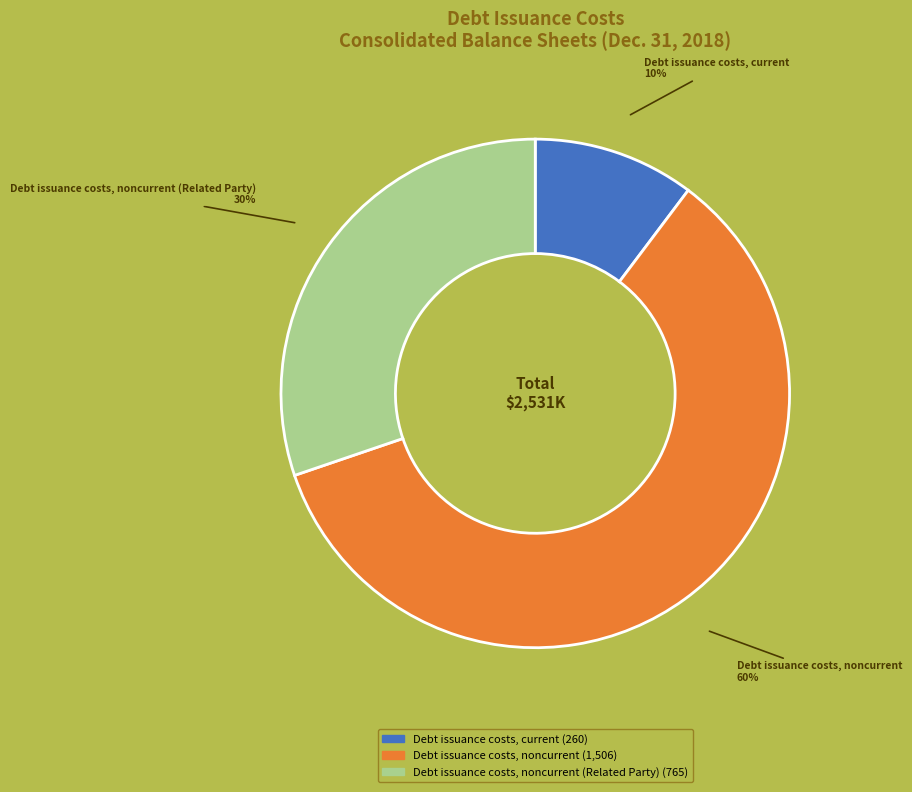

Is there a majority slice in this chart?

Yes